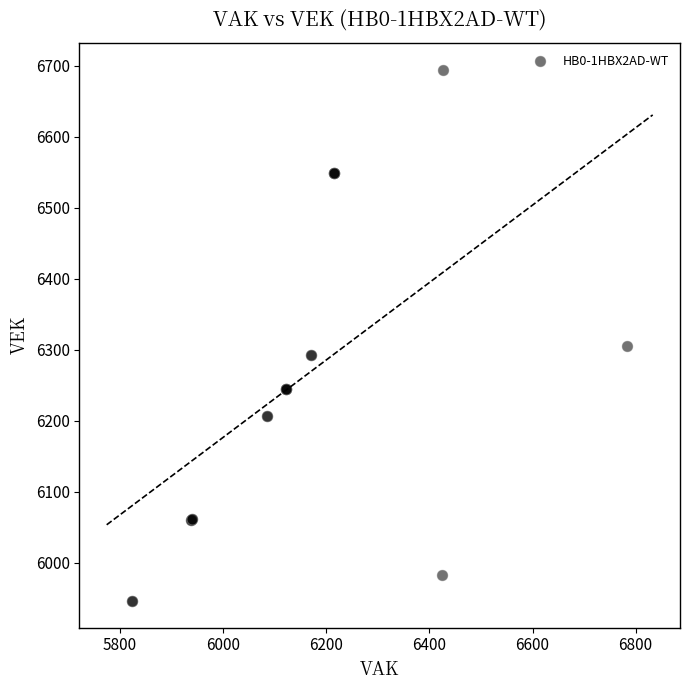

What Y value in the scatter plot is closest to 6320?

6305